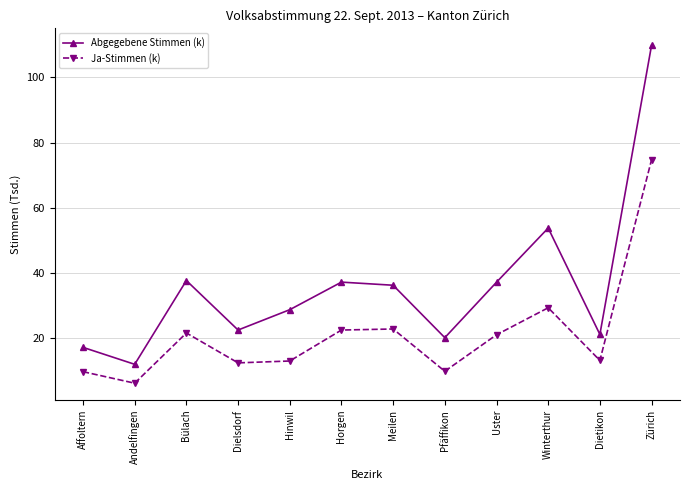

What is the maximum value shown in the chart?

109.8